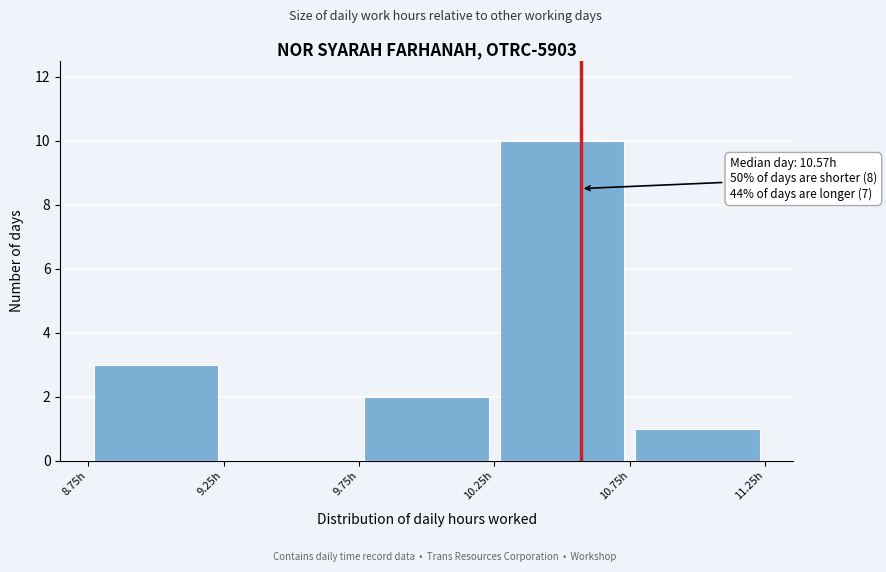

Over which range of the x-axis is the bar tallest?

10.25 to 10.75